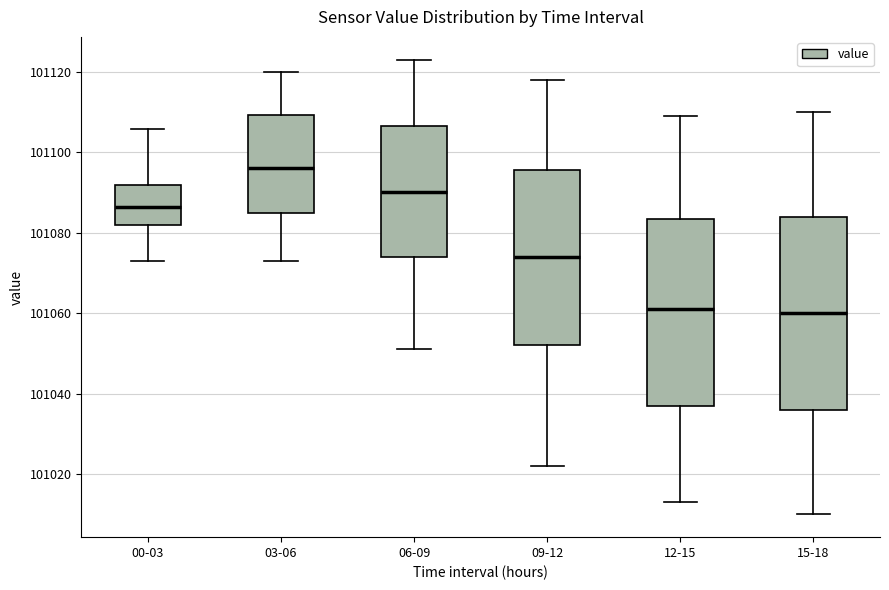

Which box has the highest median line?

03-06